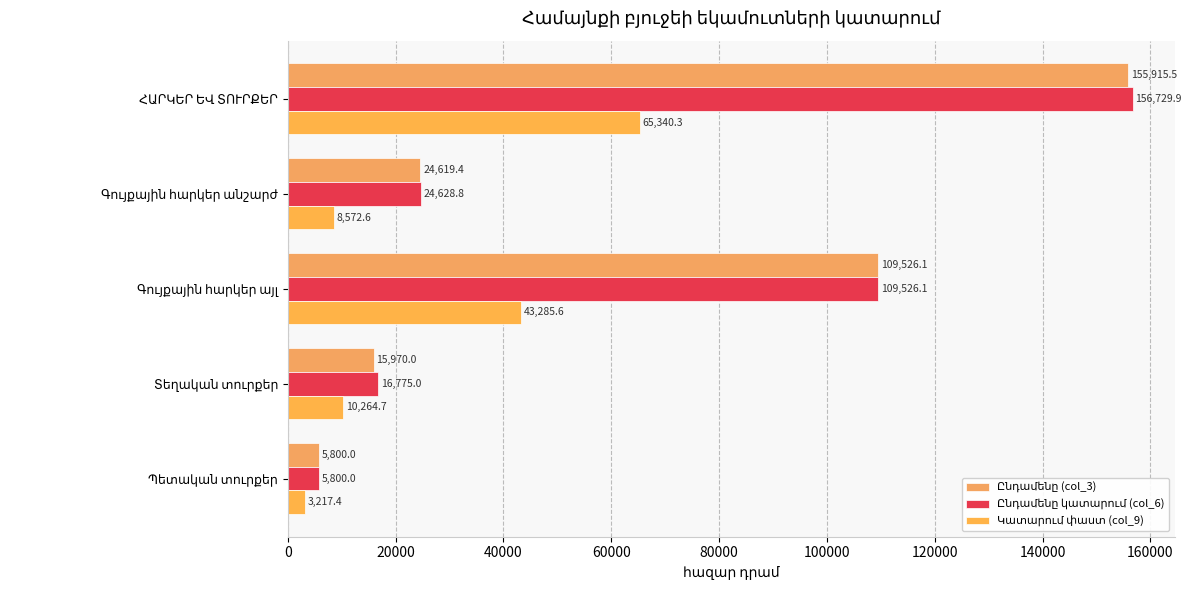

At how many categories does at least one series exceed 7103?

4